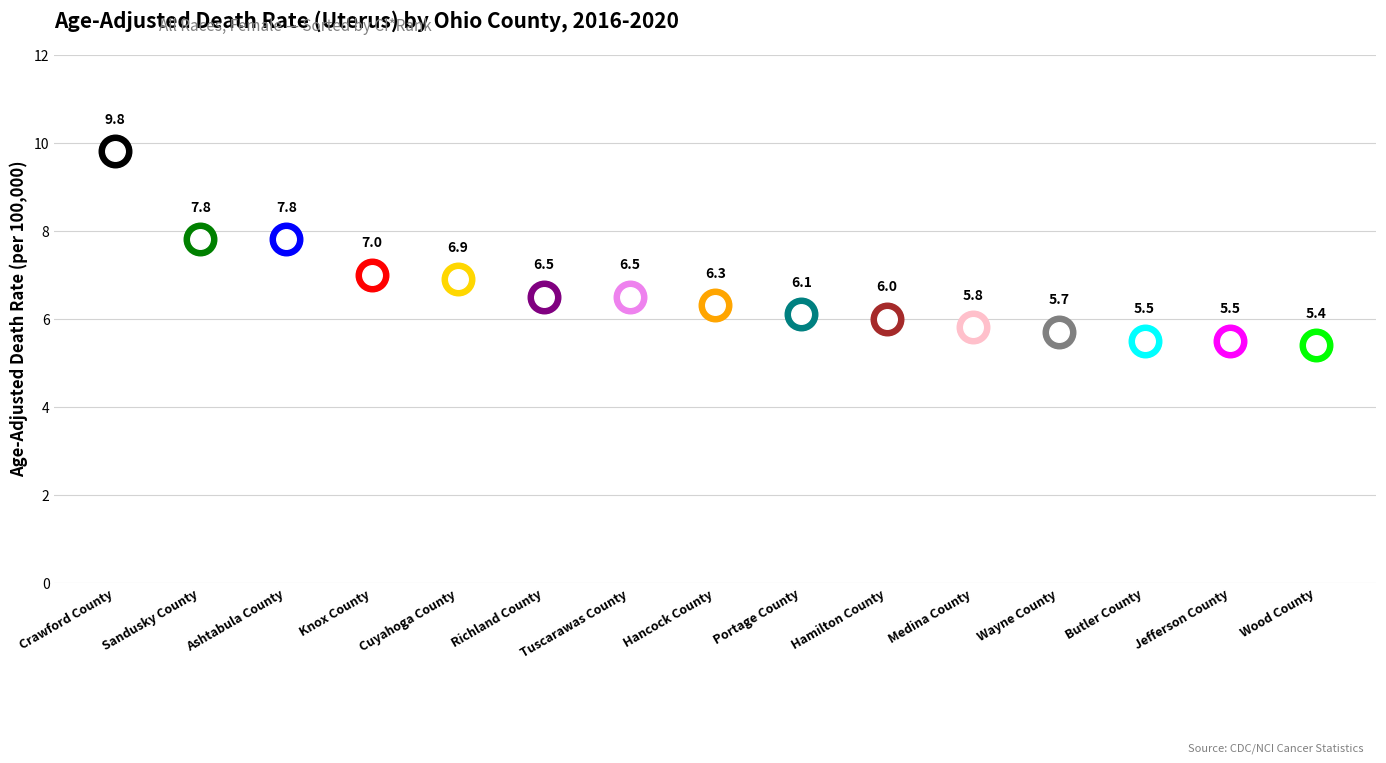

Between Portage County and Jefferson County, which is larger?

Portage County